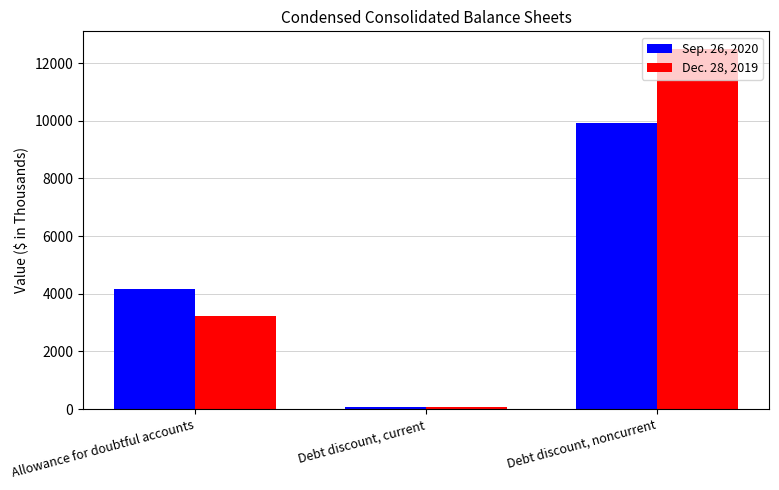

What is the label of the 3rd bar from the right?

Allowance for doubtful accounts